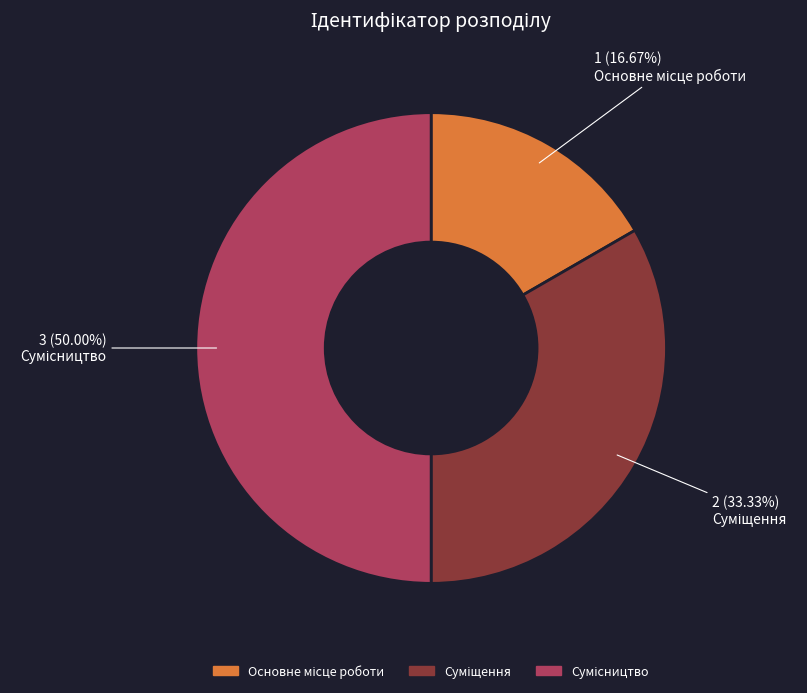

Is there a majority slice in this chart?

No